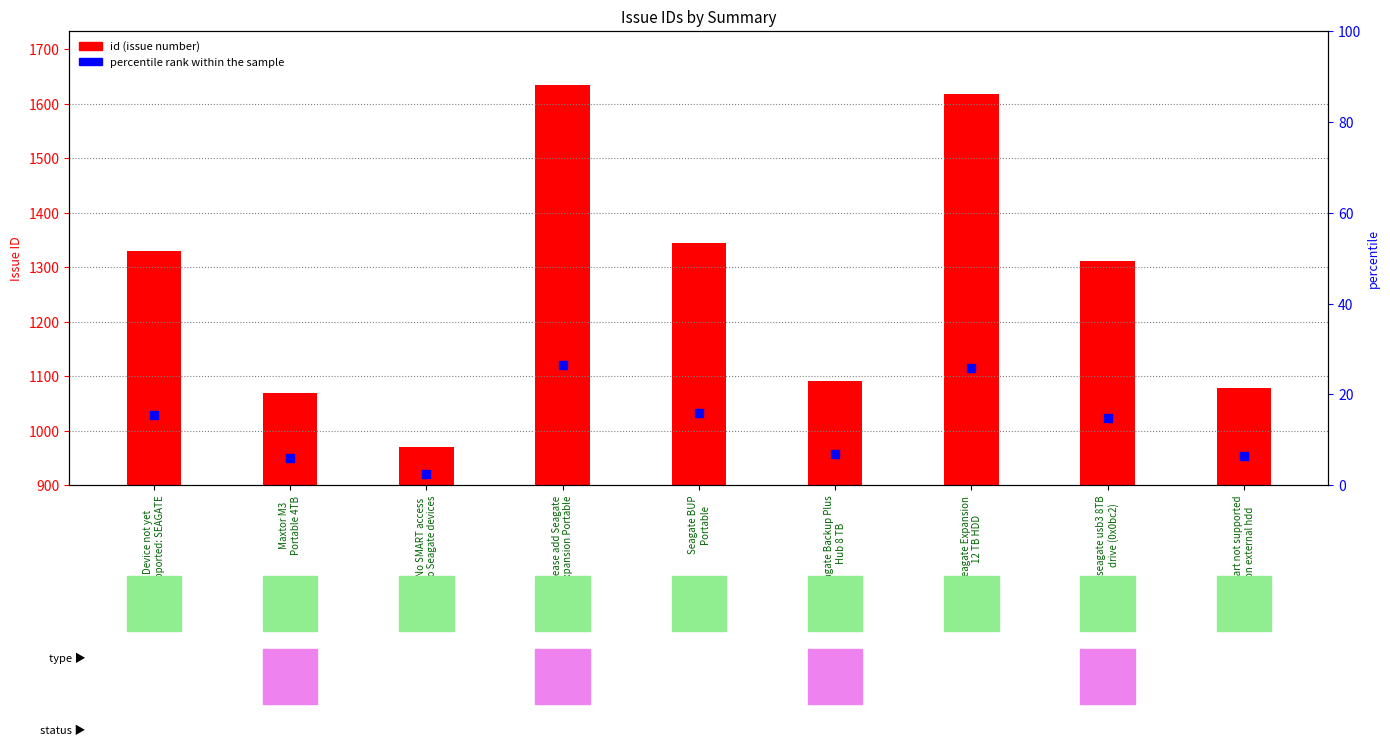

Which has a higher value, Seagate BUP
Portable or Maxtor M3
Portable 4TB?

Seagate BUP
Portable